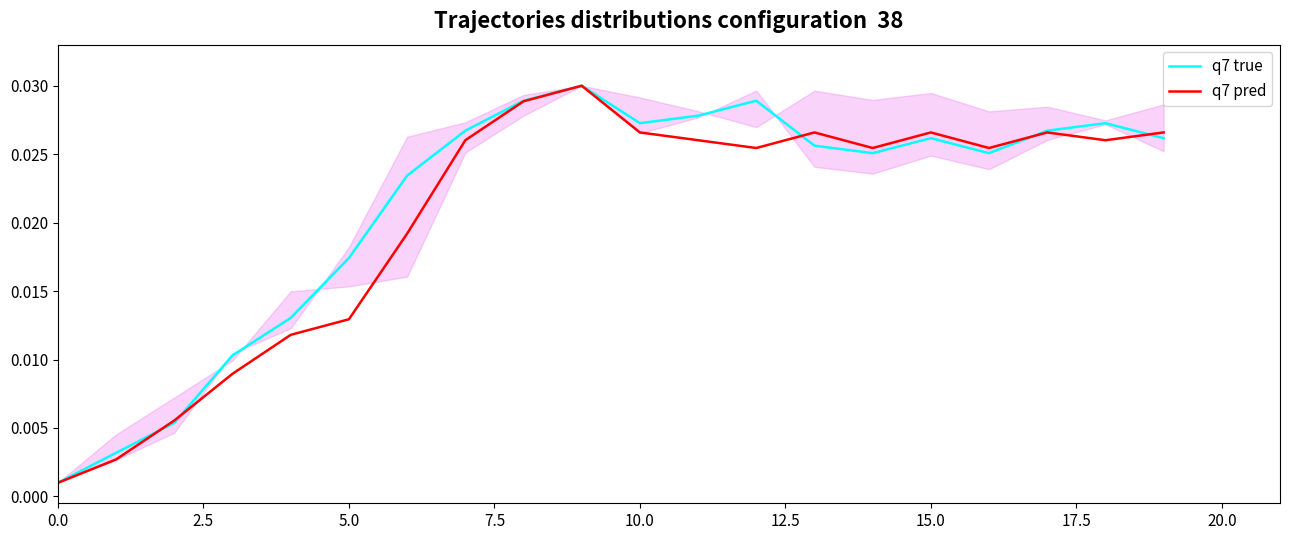

Where is the first local minimum for q7 true?

10.0